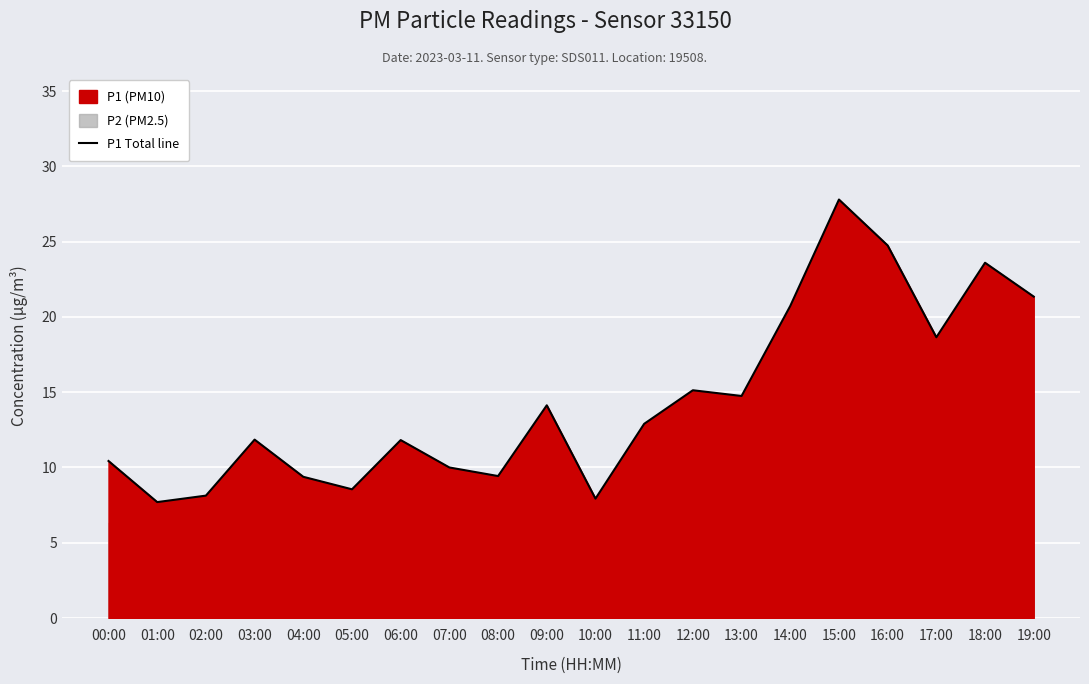

How many interior local peaks (higher than both neighbors) does the data have?

6